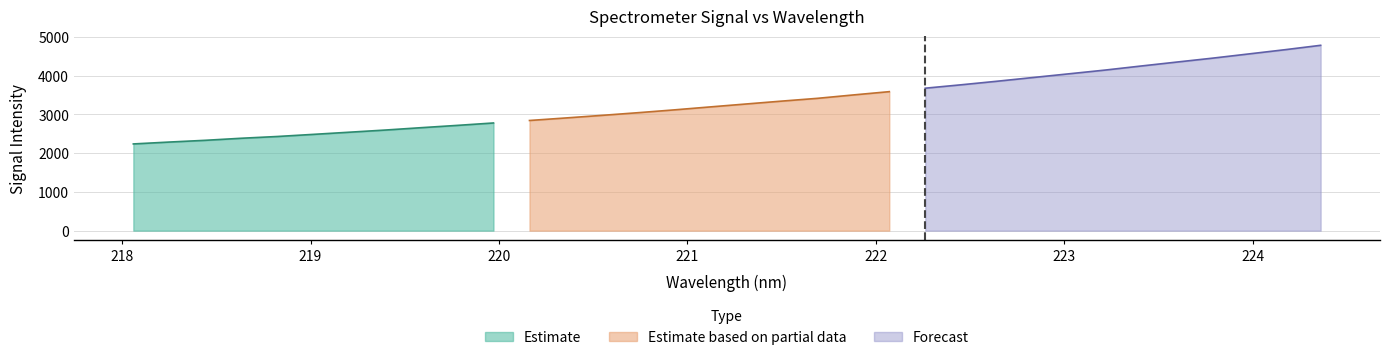

Where does the data first go above 3267?

221.3083